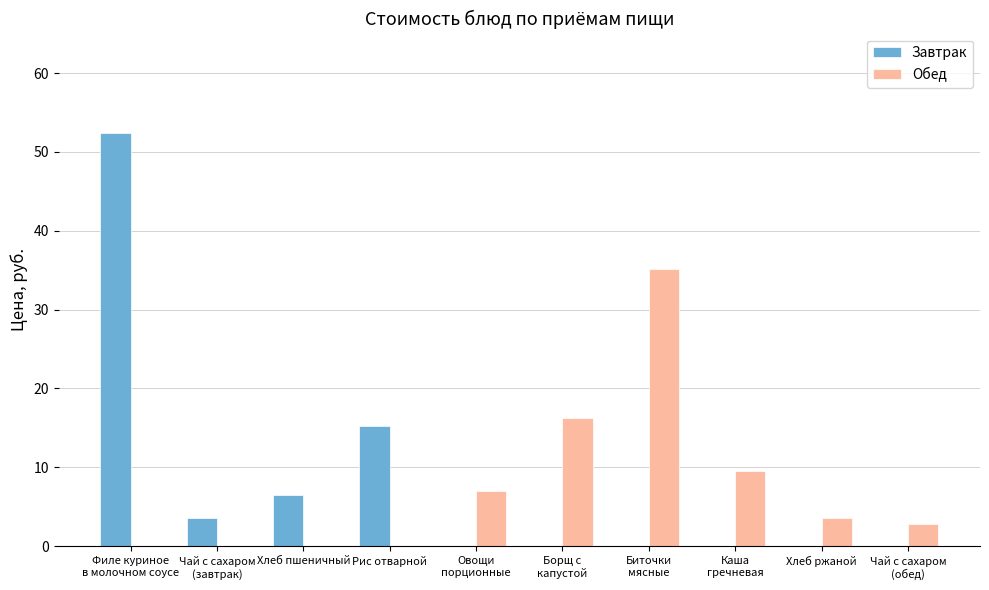

What is the difference between the Обед values at Рис отварной and Хлеб ржаной?

3.5